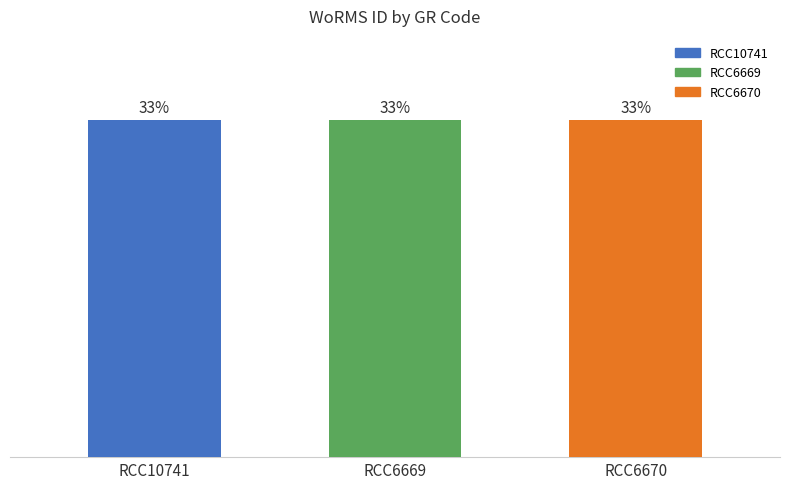

Does the chart contain any negative values?

No